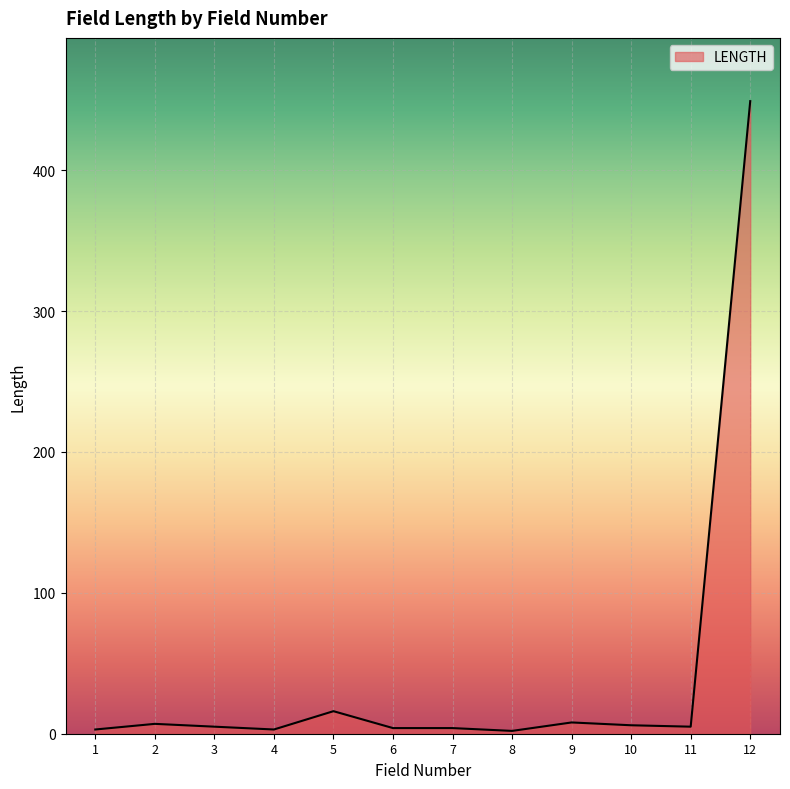

Is it true that the value at 12 is 449?

True